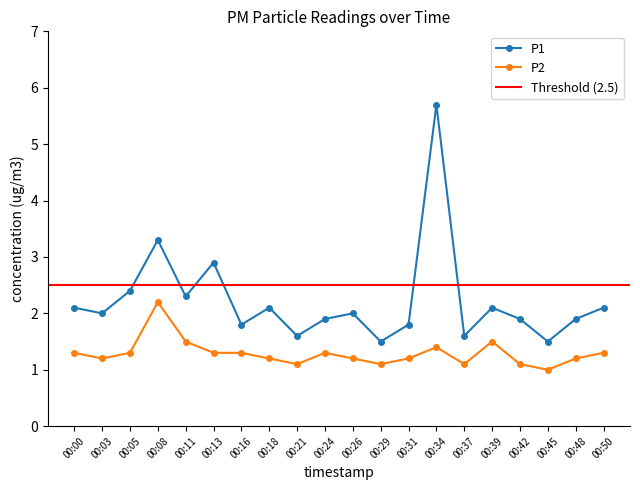

True or false: P2 and P1 intersect in this chart.

False